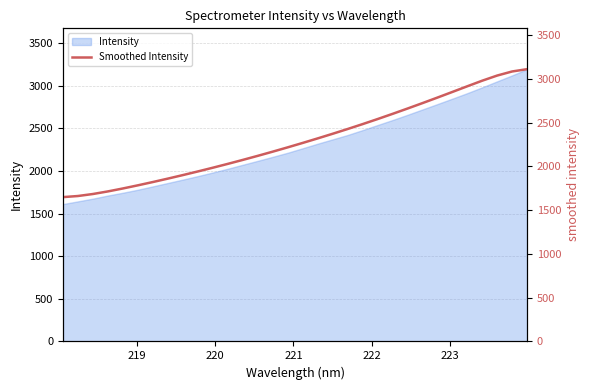

What is the maximum value for Intensity?

3192.9